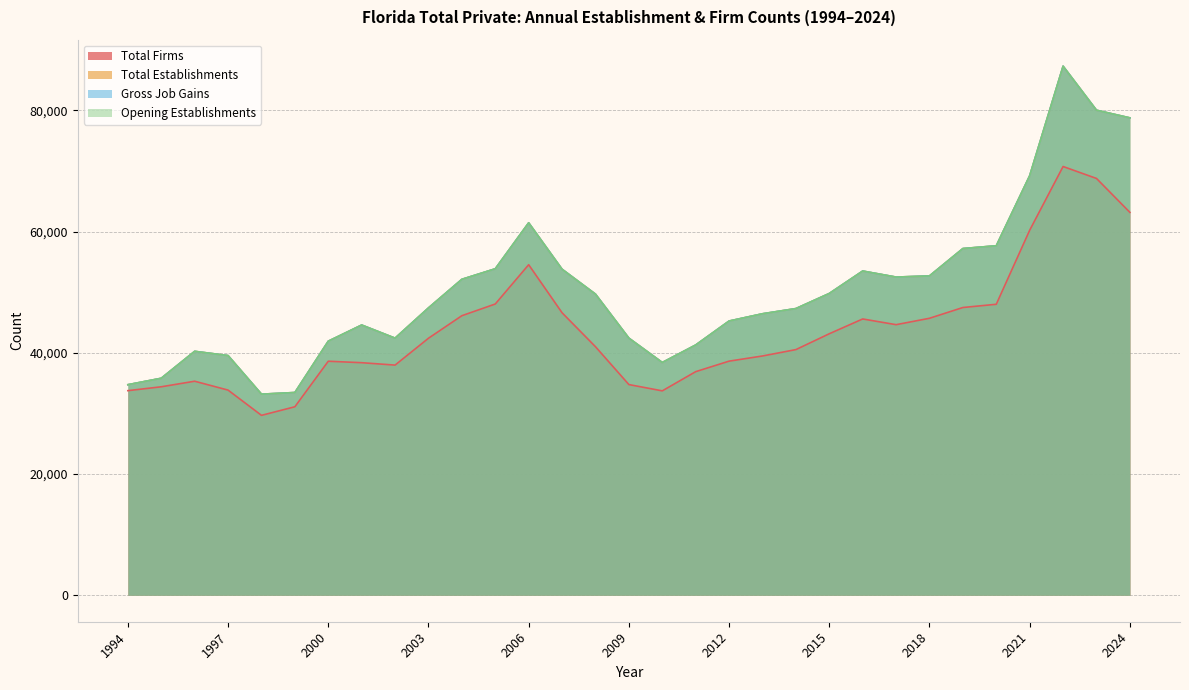

The value of Gross Job Gains at 2000 is 41908. True or false?

True